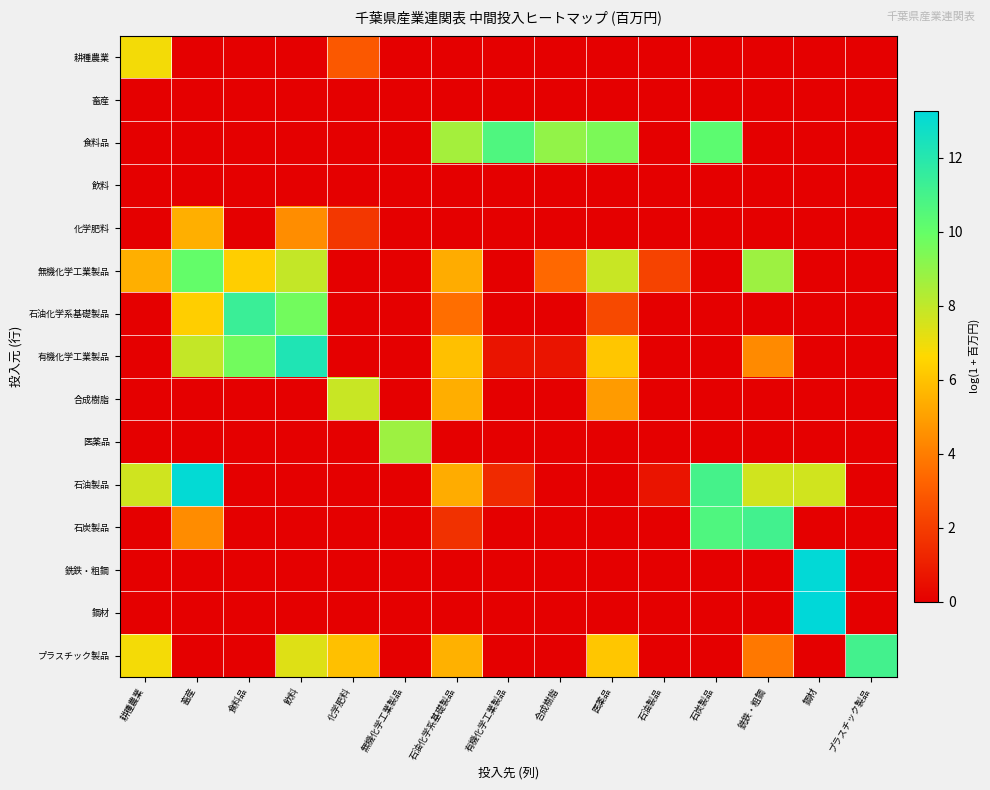

Reading left to right, transcribe all the data shown in this chart.

耕種農業: 耕種農業=6.9	畜産=0.0	食料品=0.0	飲料=0.0	化学肥料=2.9	無機化学工業製品=0.0	石油化学系基礎製品=0.0	有機化学工業製品=0.0	合成樹脂=0.0	医薬品=0.0	石油製品=0.0	石炭製品=0.0	銑鉄・粗鋼=0.0	鋼材=0.0	プラスチック製品=0.0
畜産: 耕種農業=0.0	畜産=0.0	食料品=0.0	飲料=0.0	化学肥料=0.0	無機化学工業製品=0.0	石油化学系基礎製品=0.0	有機化学工業製品=0.0	合成樹脂=0.0	医薬品=0.0	石油製品=0.0	石炭製品=0.0	銑鉄・粗鋼=0.0	鋼材=0.0	プラスチック製品=0.0
食料品: 耕種農業=0.0	畜産=0.0	食料品=0.0	飲料=0.0	化学肥料=0.0	無機化学工業製品=0.0	石油化学系基礎製品=8.6	有機化学工業製品=10.7	合成樹脂=9.0	医薬品=9.5	石油製品=0.0	石炭製品=10.3	銑鉄・粗鋼=0.0	鋼材=0.0	プラスチック製品=0.0
飲料: 耕種農業=0.0	畜産=0.0	食料品=0.0	飲料=0.0	化学肥料=0.0	無機化学工業製品=0.0	石油化学系基礎製品=0.0	有機化学工業製品=0.0	合成樹脂=0.0	医薬品=0.0	石油製品=0.0	石炭製品=0.0	銑鉄・粗鋼=0.0	鋼材=0.0	プラスチック製品=0.0
化学肥料: 耕種農業=0.0	畜産=5.5	食料品=0.0	飲料=4.5	化学肥料=1.8	無機化学工業製品=0.0	石油化学系基礎製品=0.0	有機化学工業製品=0.0	合成樹脂=0.0	医薬品=0.0	石油製品=0.0	石炭製品=0.0	銑鉄・粗鋼=0.0	鋼材=0.0	プラスチック製品=0.0
無機化学工業製品: 耕種農業=5.5	畜産=10.1	食料品=6.3	飲料=7.9	化学肥料=0.0	無機化学工業製品=0.0	石油化学系基礎製品=5.4	有機化学工業製品=0.0	合成樹脂=3.4	医薬品=7.8	石油製品=2.2	石炭製品=0.0	銑鉄・粗鋼=8.8	鋼材=0.0	プラスチック製品=0.0
石油化学系基礎製品: 耕種農業=0.0	畜産=6.3	食料品=11.4	飲料=9.7	化学肥料=0.0	無機化学工業製品=0.0	石油化学系基礎製品=3.6	有機化学工業製品=0.0	合成樹脂=0.0	医薬品=2.4	石油製品=0.0	石炭製品=0.0	銑鉄・粗鋼=0.0	鋼材=0.0	プラスチック製品=0.0
有機化学工業製品: 耕種農業=0.0	畜産=7.9	食料品=9.7	飲料=12.2	化学肥料=0.0	無機化学工業製品=0.0	石油化学系基礎製品=6.0	有機化学工業製品=0.7	合成樹脂=0.7	医薬品=6.1	石油製品=0.0	石炭製品=0.0	銑鉄・粗鋼=4.4	鋼材=0.0	プラスチック製品=0.0
合成樹脂: 耕種農業=0.0	畜産=0.0	食料品=0.0	飲料=0.0	化学肥料=7.8	無機化学工業製品=0.0	石油化学系基礎製品=5.4	有機化学工業製品=0.0	合成樹脂=0.0	医薬品=4.9	石油製品=0.0	石炭製品=0.0	銑鉄・粗鋼=0.0	鋼材=0.0	プラスチック製品=0.0
医薬品: 耕種農業=0.0	畜産=0.0	食料品=0.0	飲料=0.0	化学肥料=0.0	無機化学工業製品=8.8	石油化学系基礎製品=0.0	有機化学工業製品=0.0	合成樹脂=0.0	医薬品=0.0	石油製品=0.0	石炭製品=0.0	銑鉄・粗鋼=0.0	鋼材=0.0	プラスチック製品=0.0
石油製品: 耕種農業=7.7	畜産=13.1	食料品=0.0	飲料=0.0	化学肥料=0.0	無機化学工業製品=0.0	石油化学系基礎製品=5.4	有機化学工業製品=1.4	合成樹脂=0.0	医薬品=0.0	石油製品=0.7	石炭製品=11.0	銑鉄・粗鋼=7.6	鋼材=7.6	プラスチック製品=0.0
石炭製品: 耕種農業=0.0	畜産=4.4	食料品=0.0	飲料=0.0	化学肥料=0.0	無機化学工業製品=0.0	石油化学系基礎製品=1.6	有機化学工業製品=0.0	合成樹脂=0.0	医薬品=0.0	石油製品=0.0	石炭製品=10.7	銑鉄・粗鋼=11.1	鋼材=0.0	プラスチック製品=0.0
銑鉄・粗鋼: 耕種農業=0.0	畜産=0.0	食料品=0.0	飲料=0.0	化学肥料=0.0	無機化学工業製品=0.0	石油化学系基礎製品=0.0	有機化学工業製品=0.0	合成樹脂=0.0	医薬品=0.0	石油製品=0.0	石炭製品=0.0	銑鉄・粗鋼=0.0	鋼材=13.2	プラスチック製品=0.0
鋼材: 耕種農業=0.0	畜産=0.0	食料品=0.0	飲料=0.0	化学肥料=0.0	無機化学工業製品=0.0	石油化学系基礎製品=0.0	有機化学工業製品=0.0	合成樹脂=0.0	医薬品=0.0	石油製品=0.0	石炭製品=0.0	銑鉄・粗鋼=0.0	鋼材=13.3	プラスチック製品=0.0
プラスチック製品: 耕種農業=6.9	畜産=0.0	食料品=0.0	飲料=7.3	化学肥料=5.9	無機化学工業製品=0.0	石油化学系基礎製品=5.5	有機化学工業製品=0.0	合成樹脂=0.0	医薬品=6.1	石油製品=0.0	石炭製品=0.0	銑鉄・粗鋼=3.9	鋼材=0.0	プラスチック製品=11.1